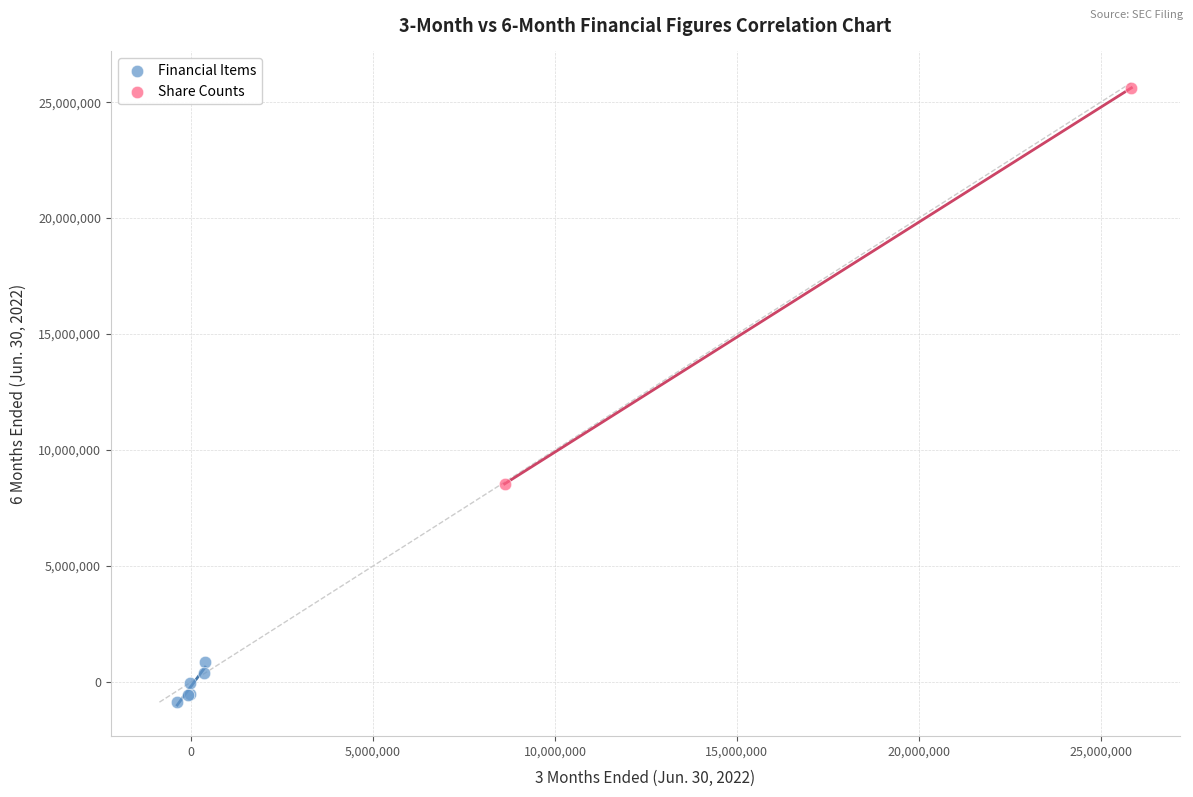

Which series has the widest spread of Y values?

Share Counts